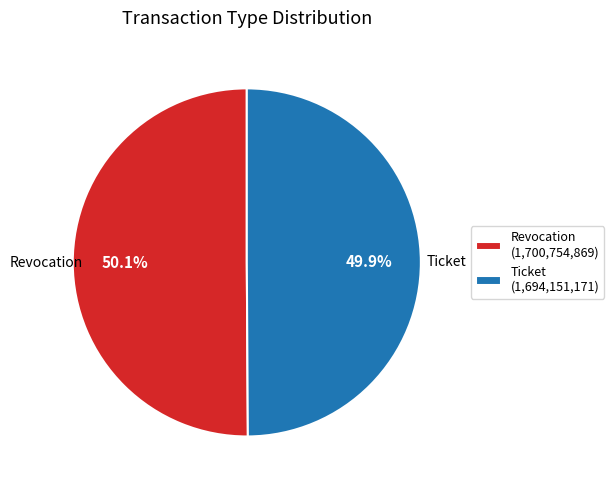

To the nearest percent, what is the average slice percentage?

50%